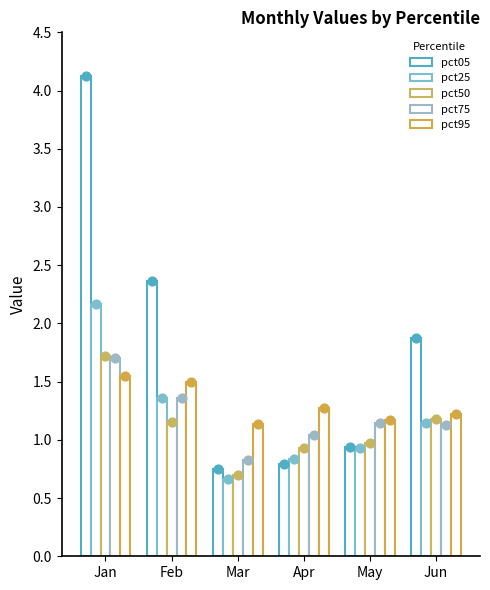

What is the total value across all series at Jun?

6.5